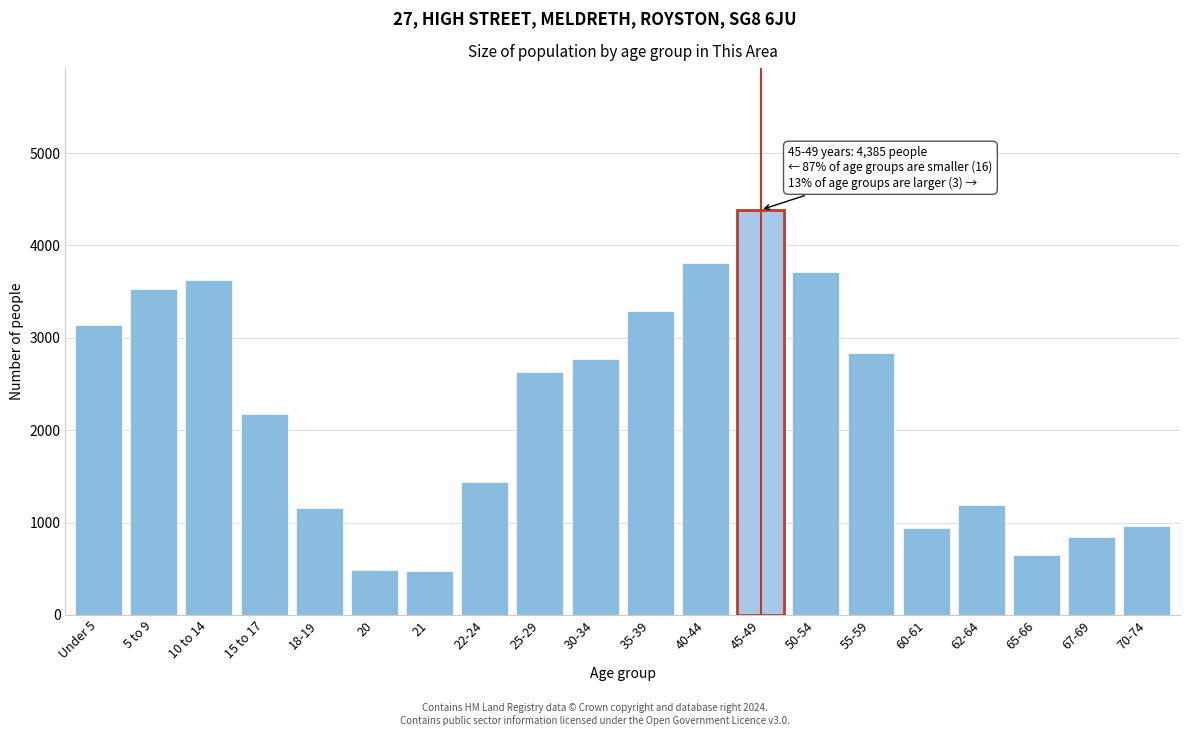

What is the change in value from 5 to 9 to 50-54?

+188